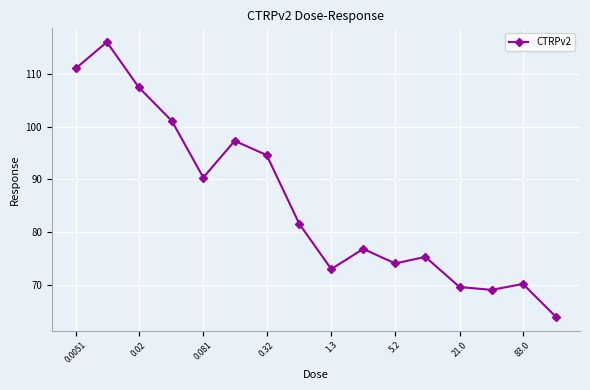

What is the value of the 9th point from the left?

73.0